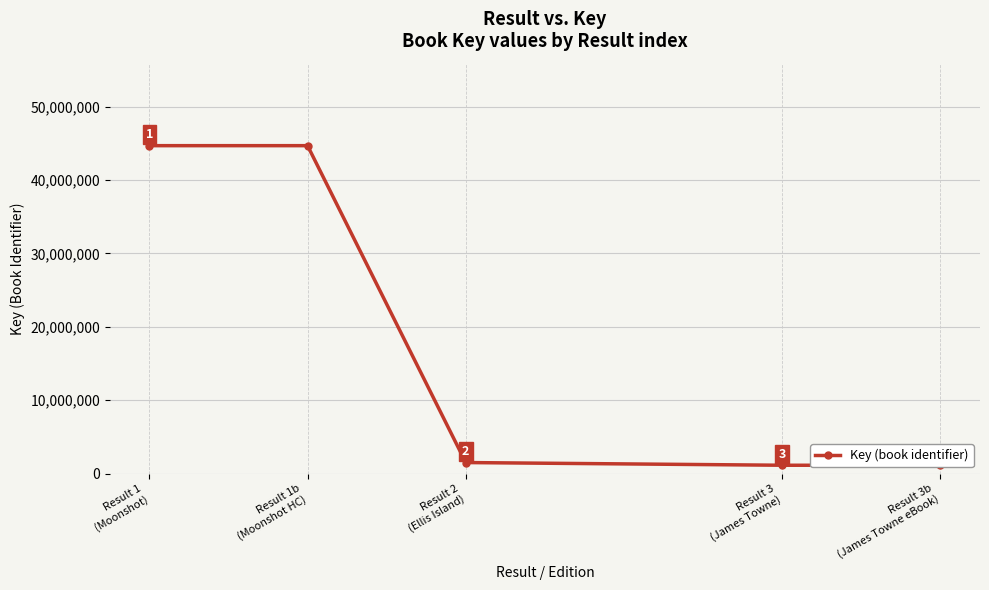

What is the sum of the values at Result 1
(Moonshot) and Result 1b
(Moonshot HC)?

89390598